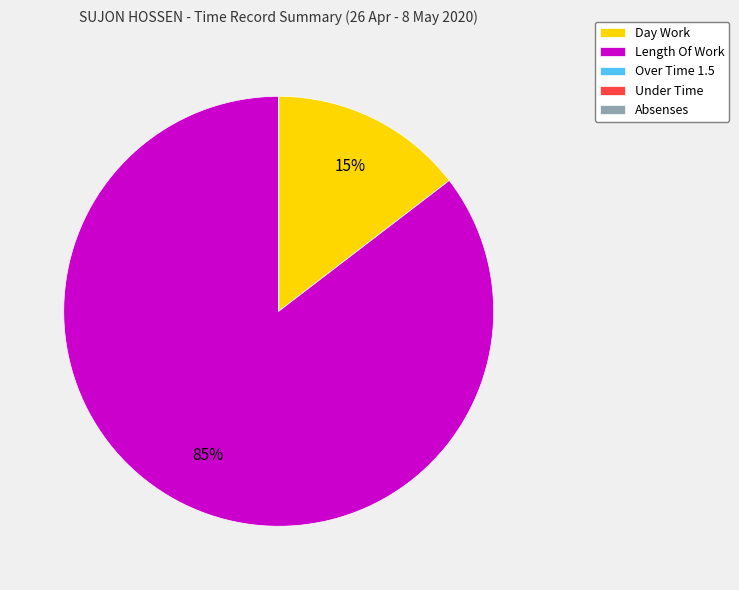

Which slice is the largest?

Length Of Work